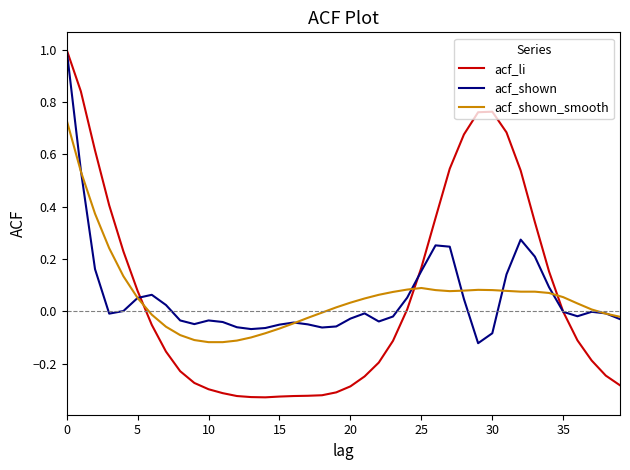

What is the sum of all acf_shown values?

2.3